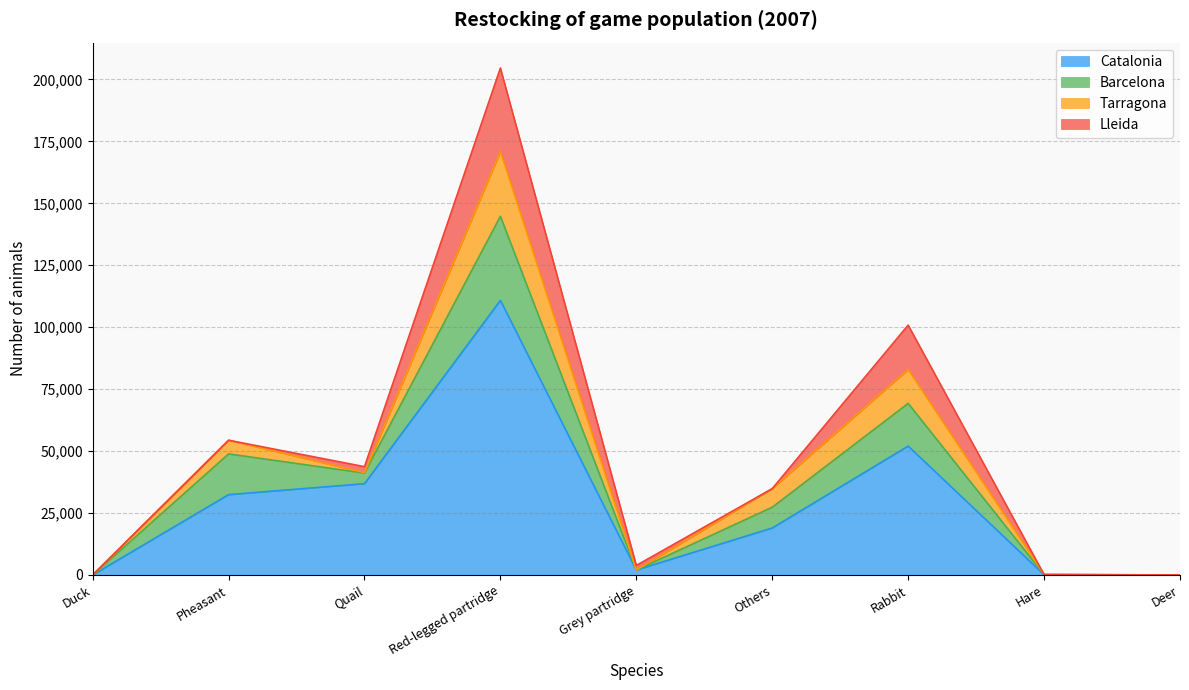

Reading right to left, list all the values displayed in this chart.

Catalonia: 3	86	52034	18973	2012	110860	36858	32433	0
Barcelona: 3	80	17226	8373	0	33933	4273	16428	0
Tarragona: 0	6	13677	7500	0	26167	175	5524	0
Lleida: 0	0	17914	0	1831	33681	2410	0	0